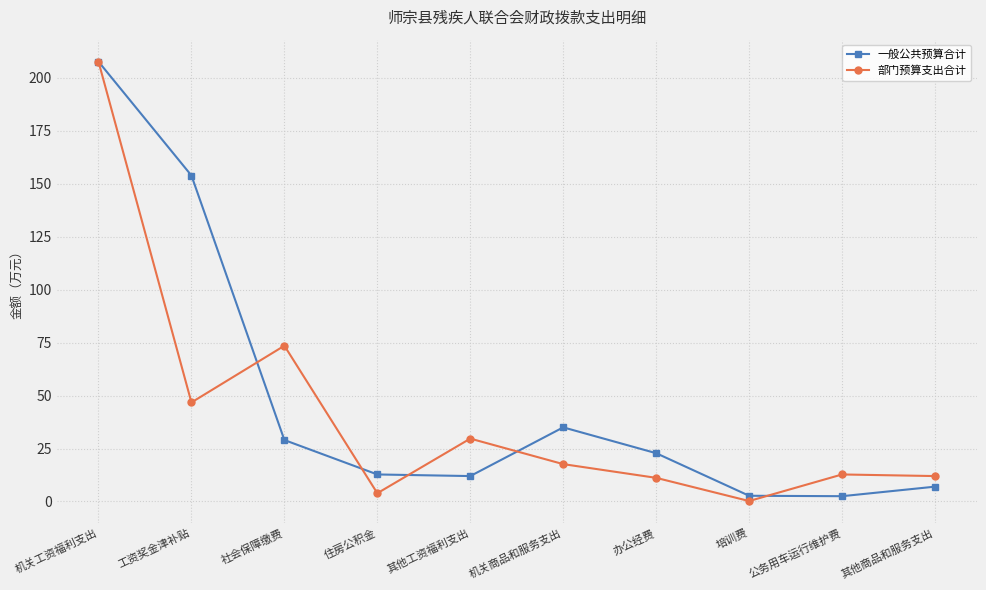

Which series changed the most between 其他工资福利支出 and 其他商品和服务支出?

部门预算支出合计